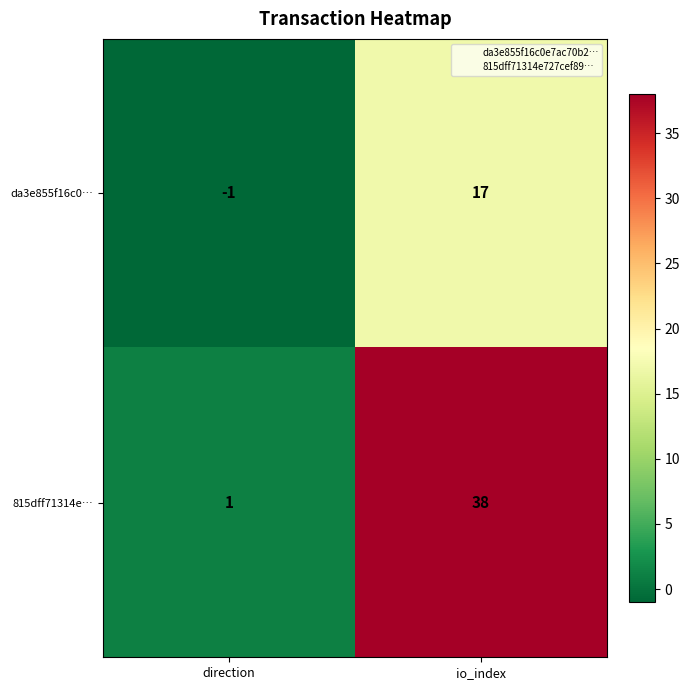

List the series in order of their peak value, lowest first.

da3e855f16c0…, 815dff71314e…